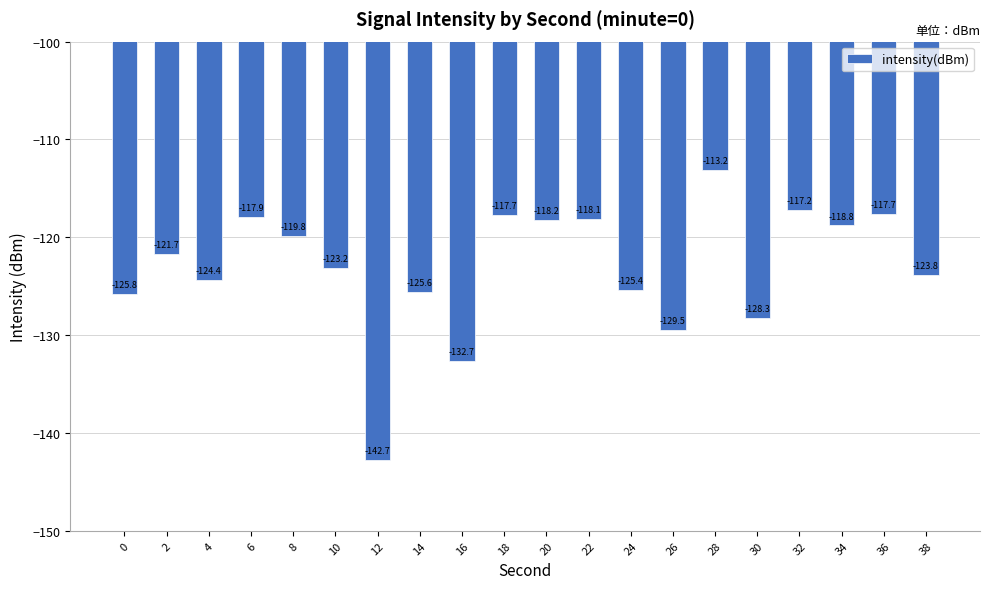

Count the number of data series in this chart.

1